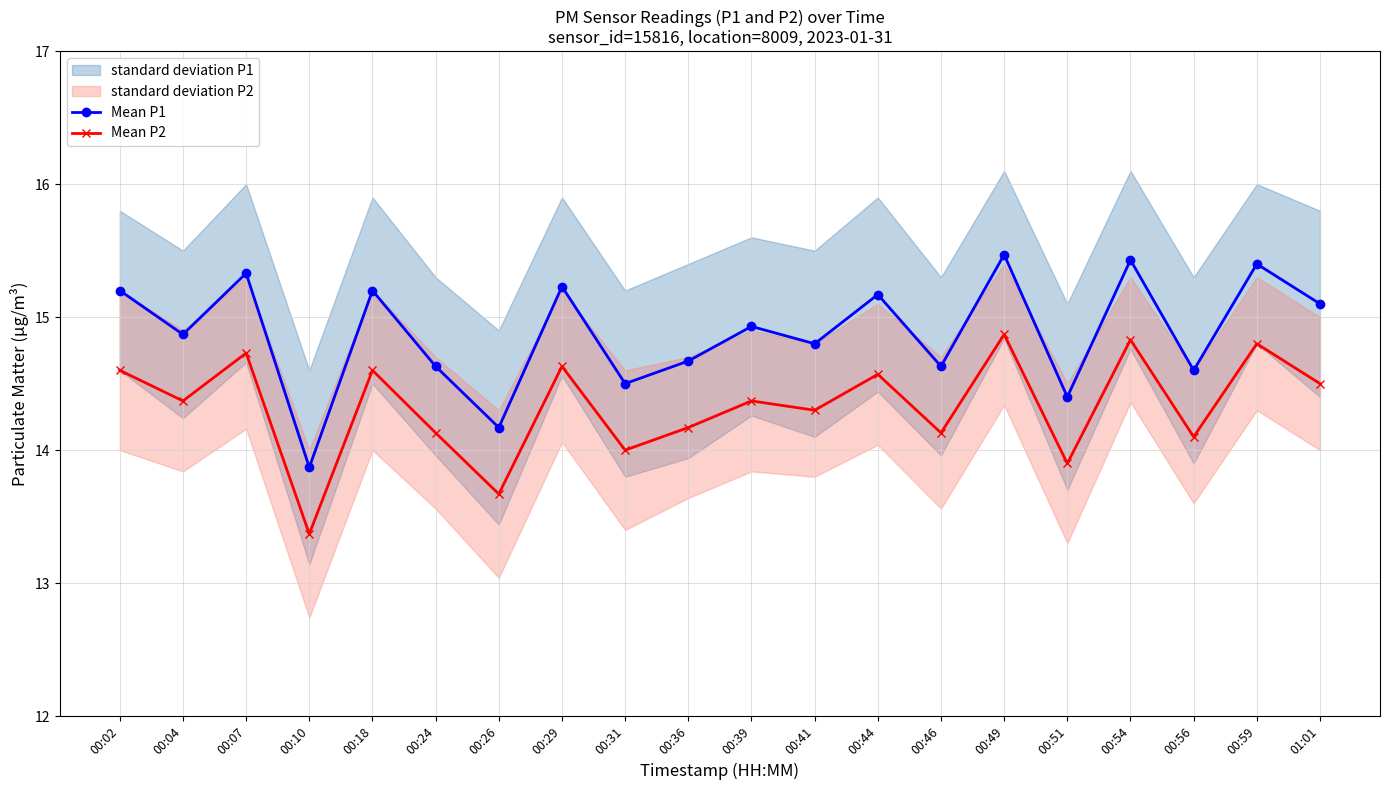

Which category has the lowest value in the Mean P1 series?

00:10